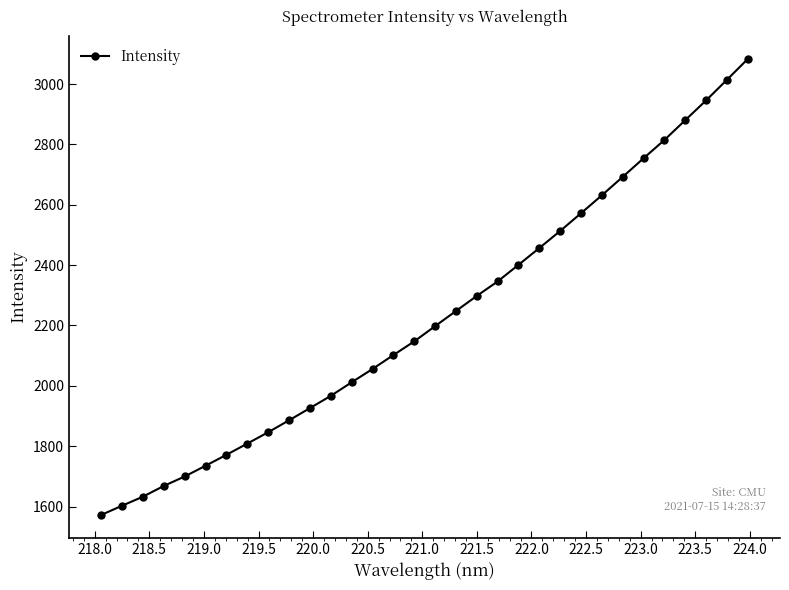

What is the average value?

2227.6